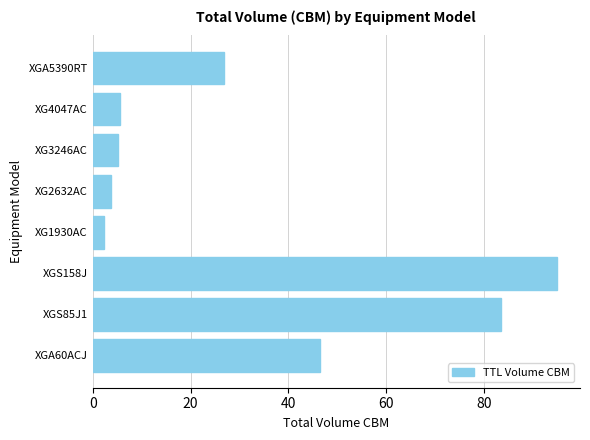

What is the difference between the maximum and second lowest values?

91.2